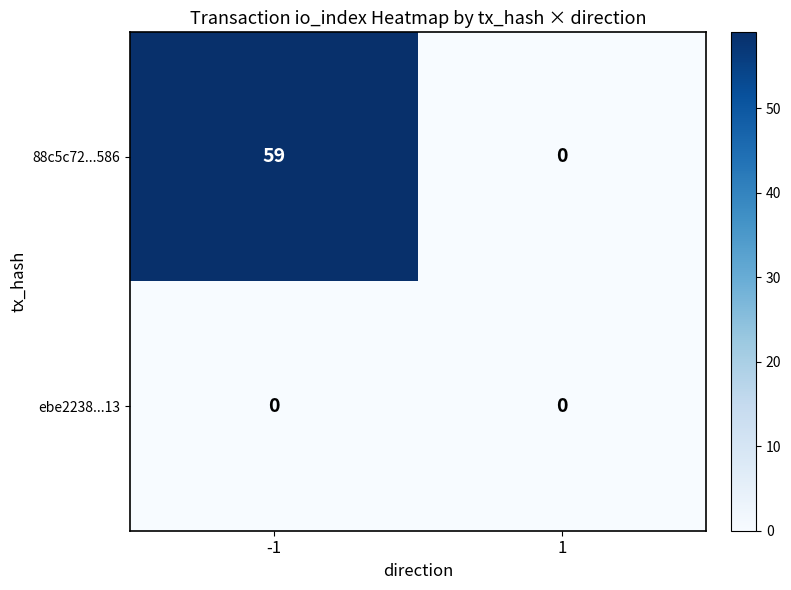

Reading left to right, transcribe all the data shown in this chart.

88c5c72...586: -1=59	1=0
ebe2238...13: -1=0	1=0